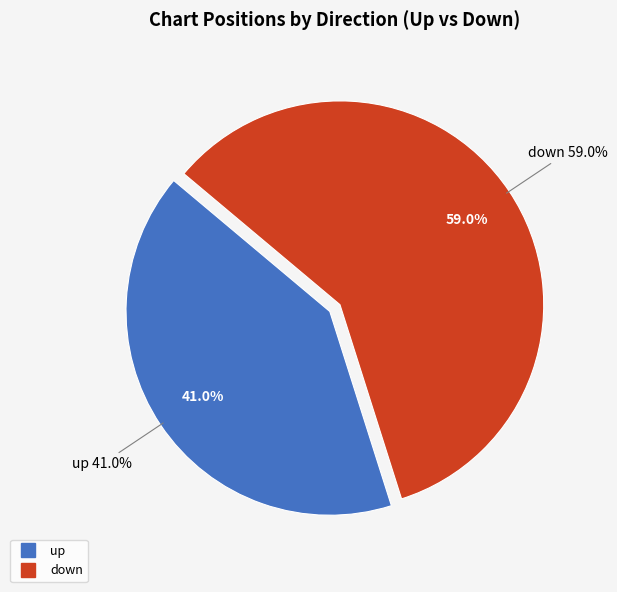

Between up and down, which is larger?

down